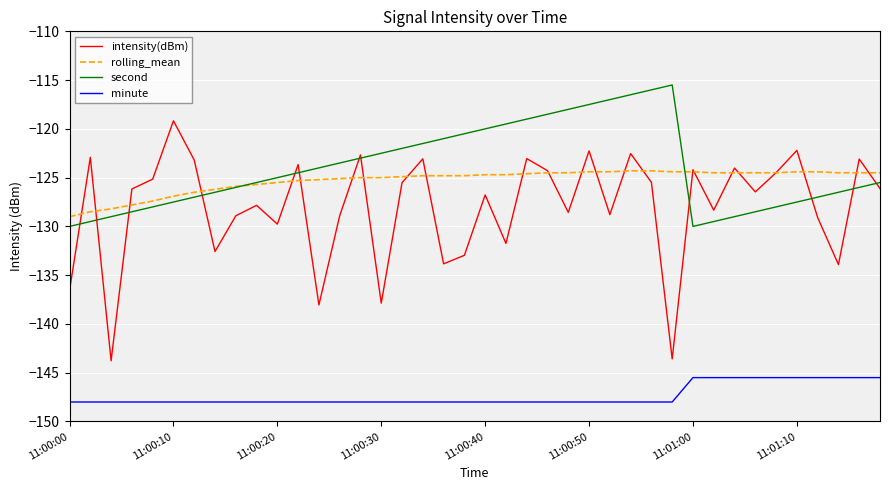

True or false: rolling_mean and minute cross at least once.

False